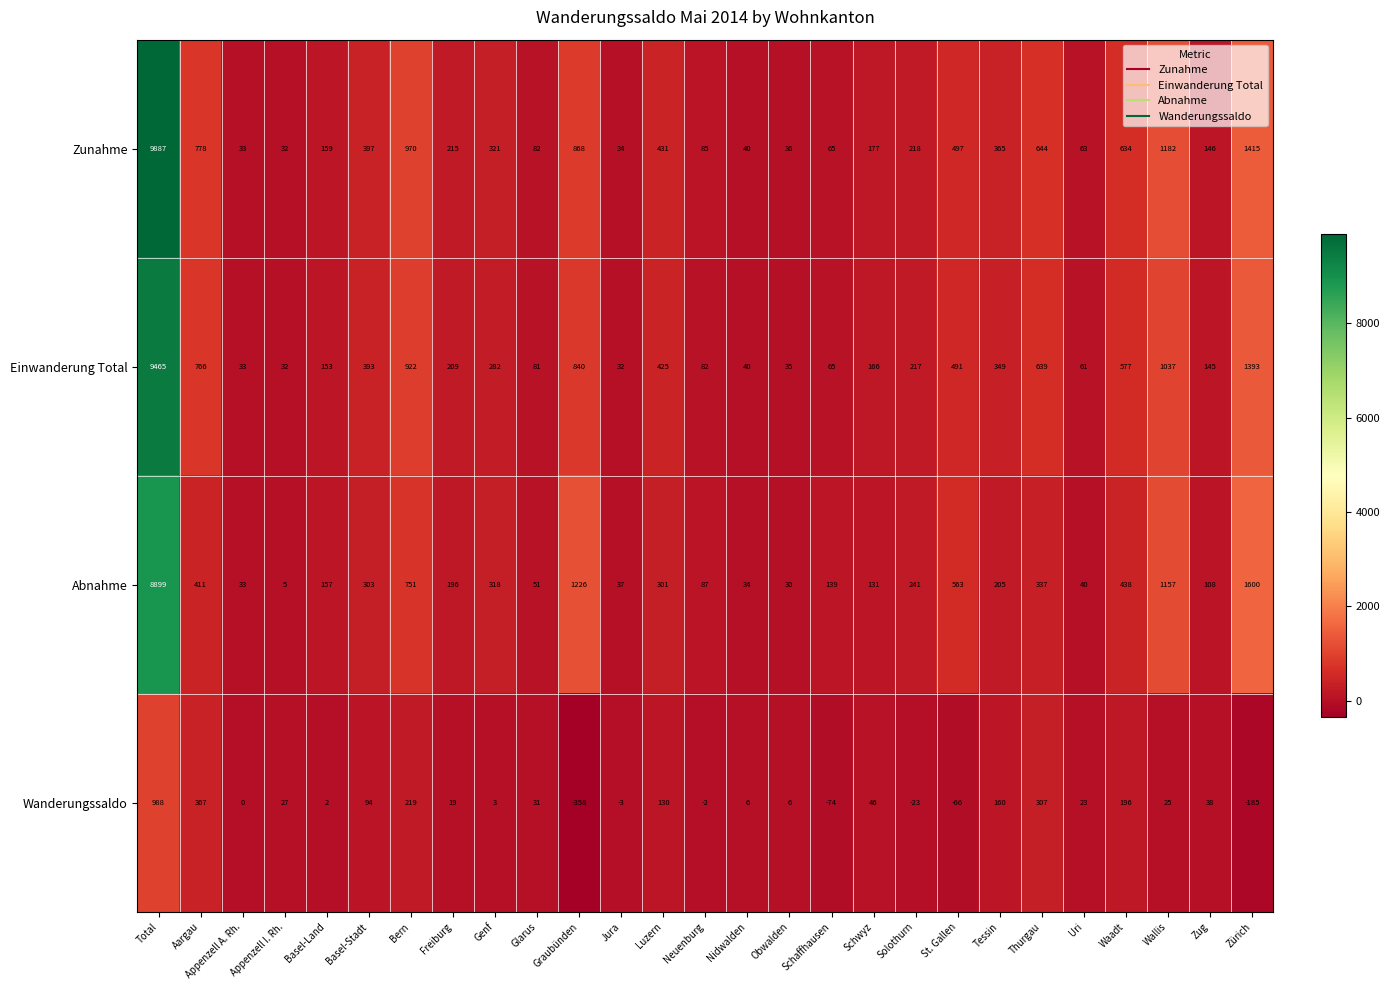

At which category is the sum across all series the highest?

Total